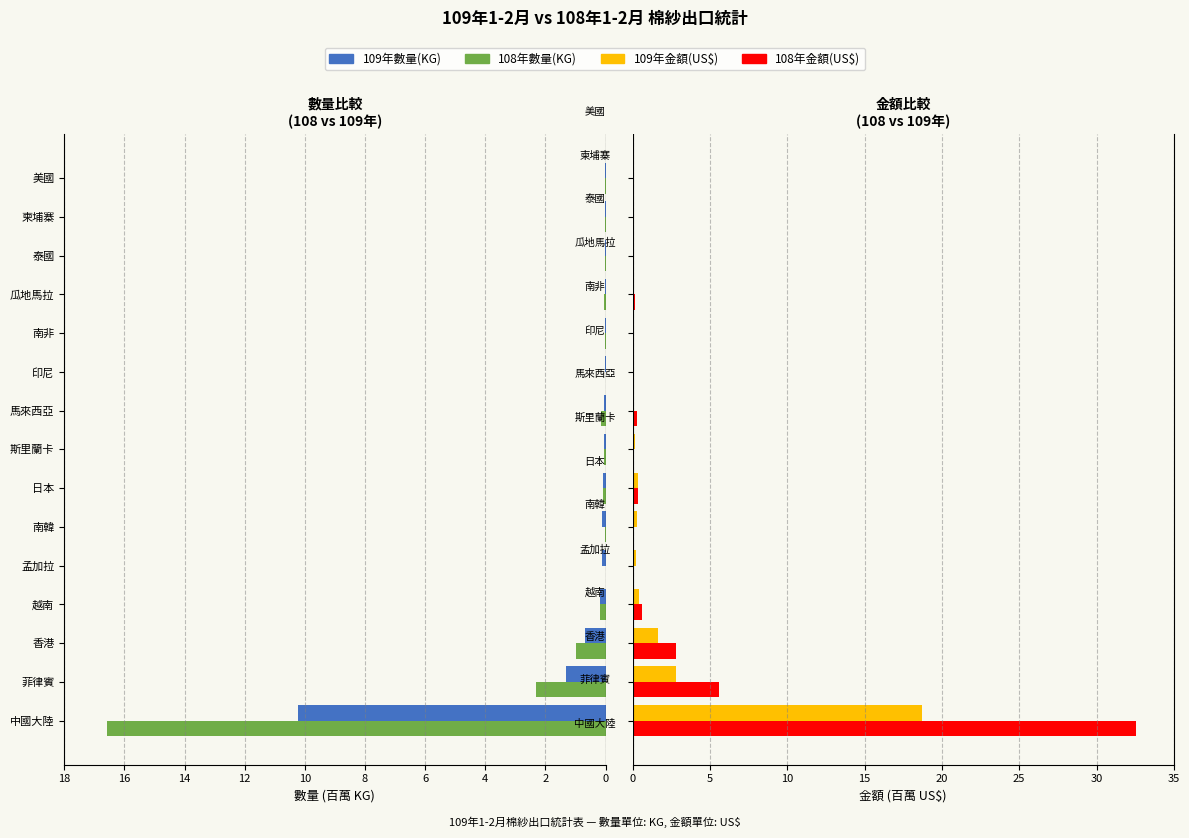

Between 越南 and 柬埔寨, which series saw the biggest shift?

108年金額(US$)